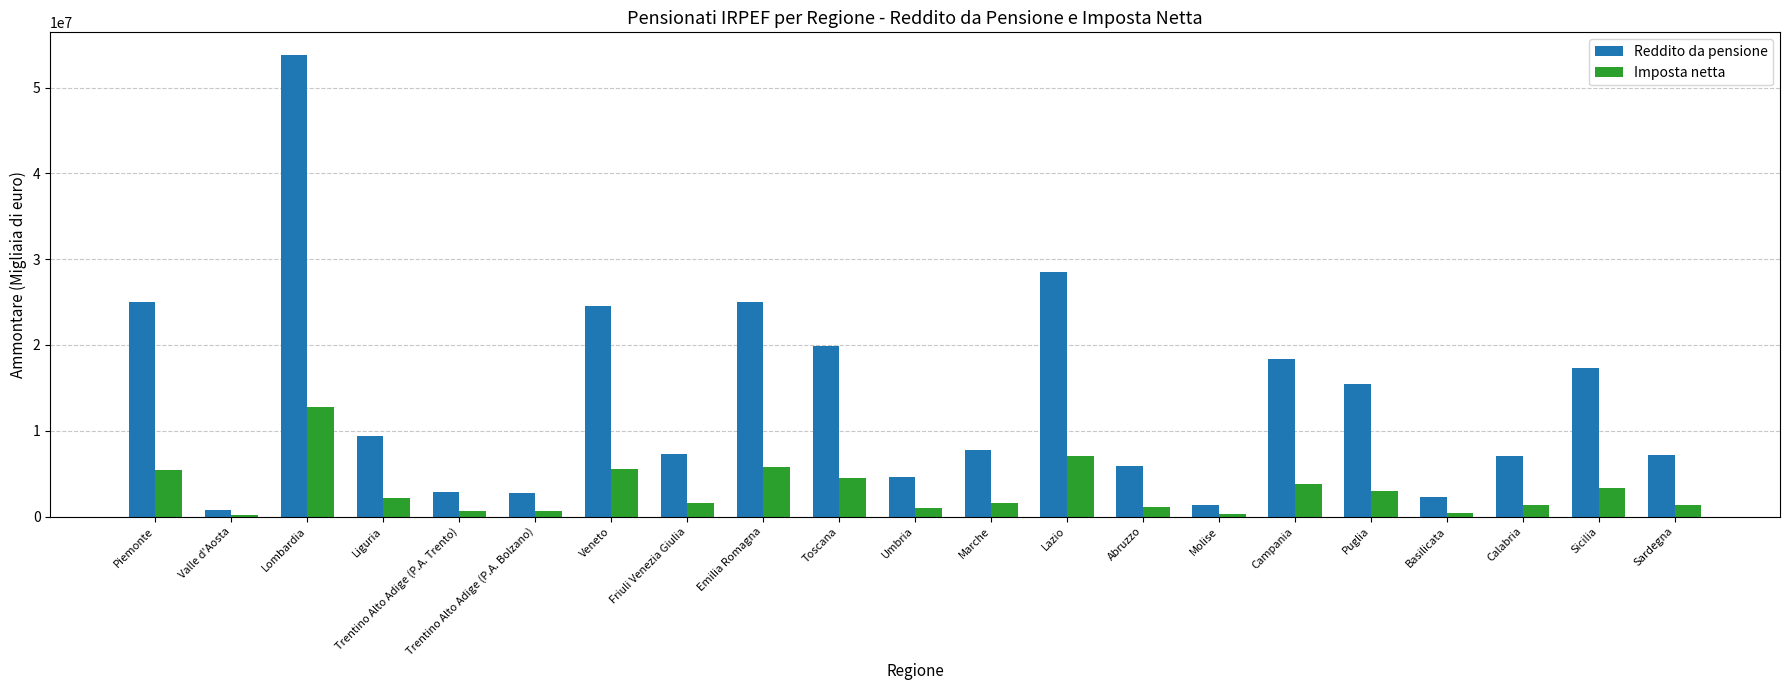

Does the chart contain stacked bars?

No